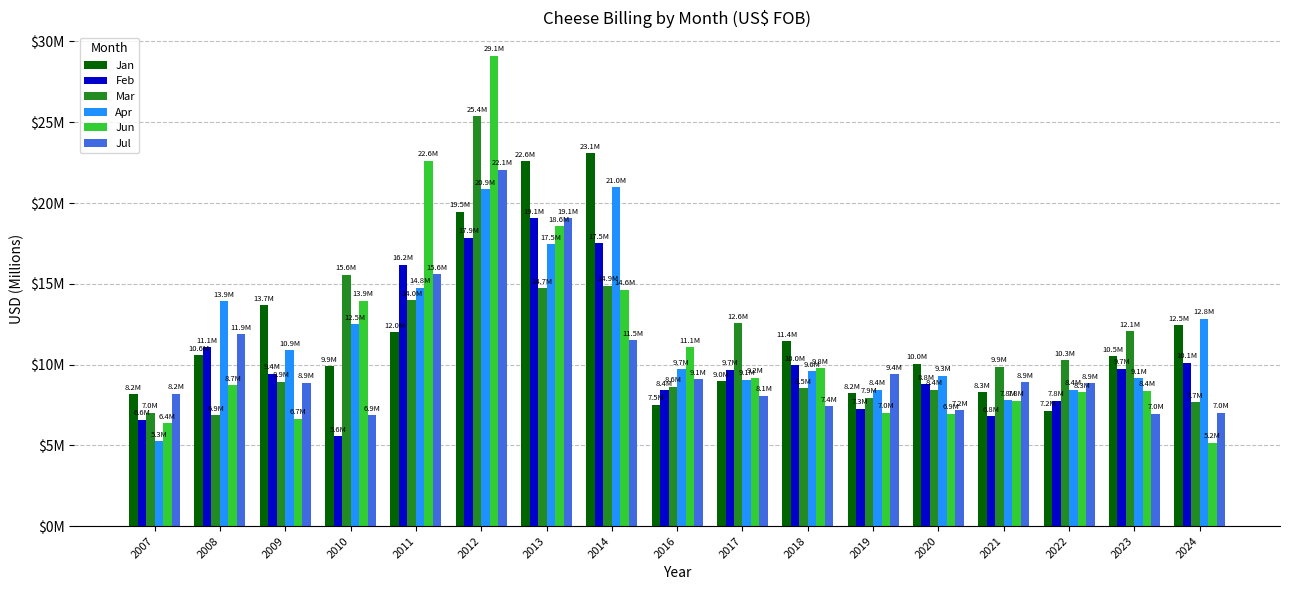

What is the difference between the maximum and minimum values in the Jan series?

15.9